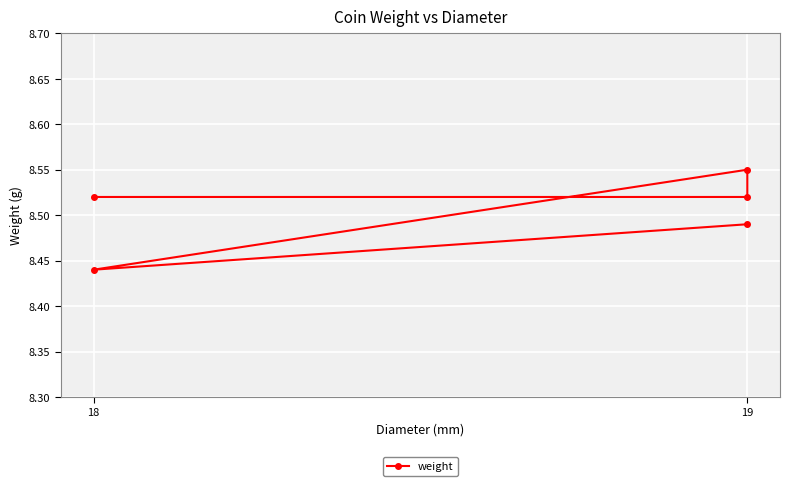

How many points are higher than both their immediate neighbors (excluding endpoints)?

1